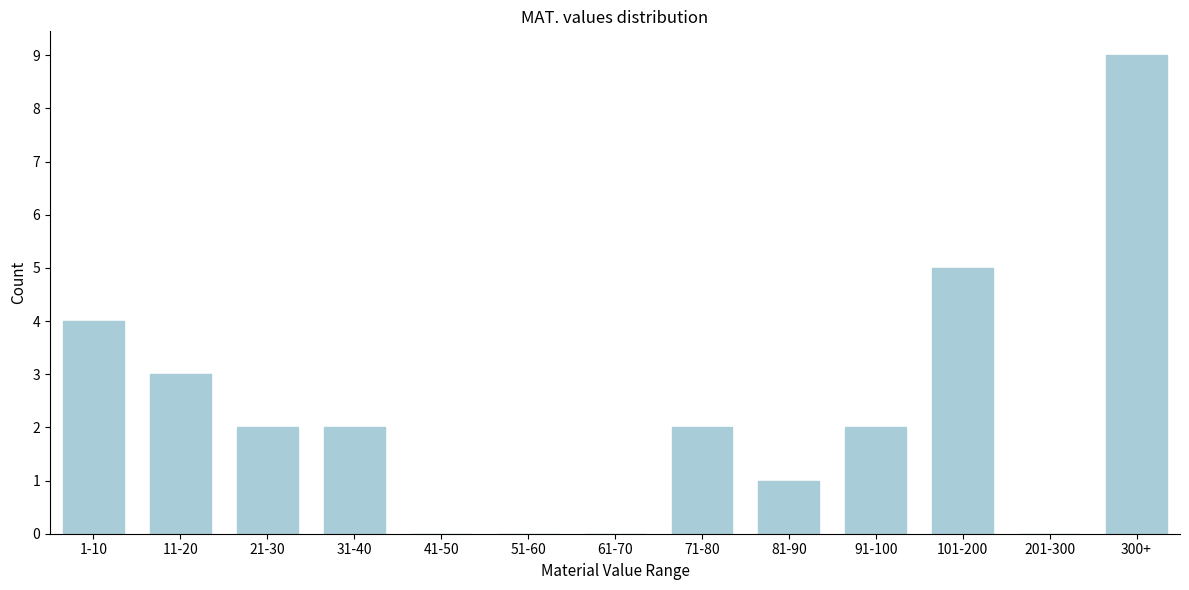

Reading right to left, what are all the values shown in this chart?

300+=9	201-300=0	101-200=5	91-100=2	81-90=1	71-80=2	61-70=0	51-60=0	41-50=0	31-40=2	21-30=2	11-20=3	1-10=4